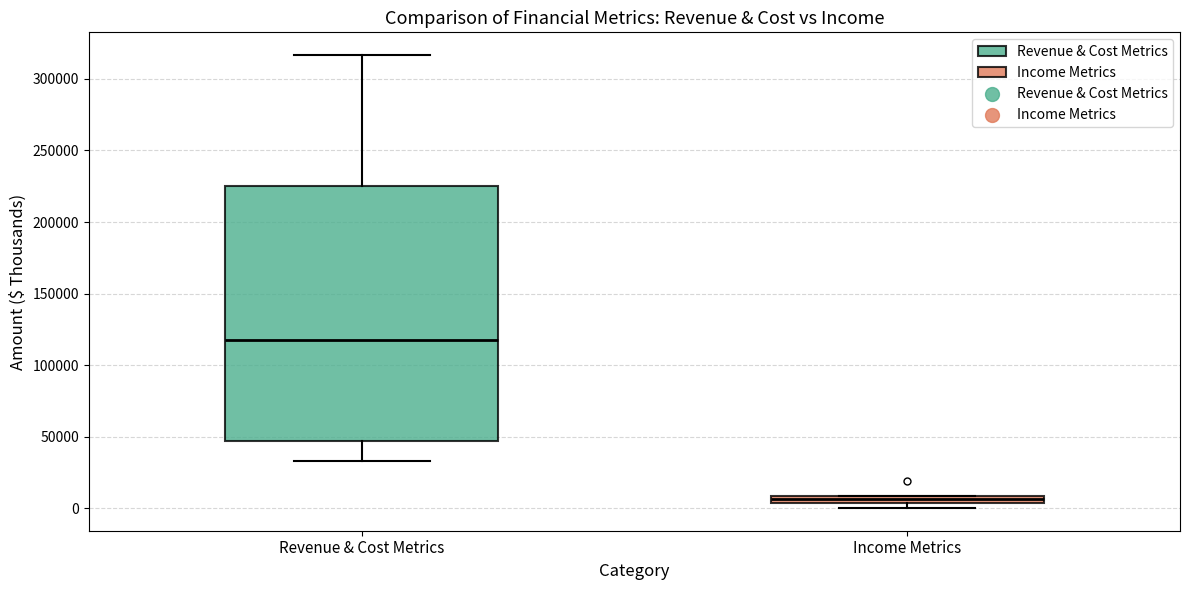

Where is the upper edge of the box for Revenue & Cost Metrics on the y-axis? The values are not printed on the chart, so give them approximately, as read against the axis.

225000